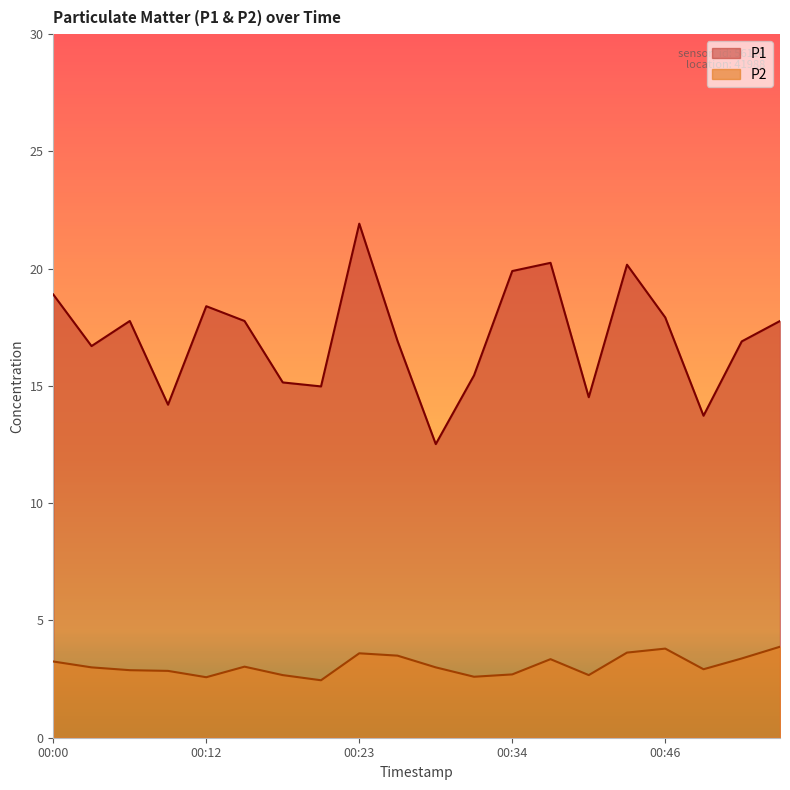

What is the difference between the maximum and minimum values in the P2 series?

1.4